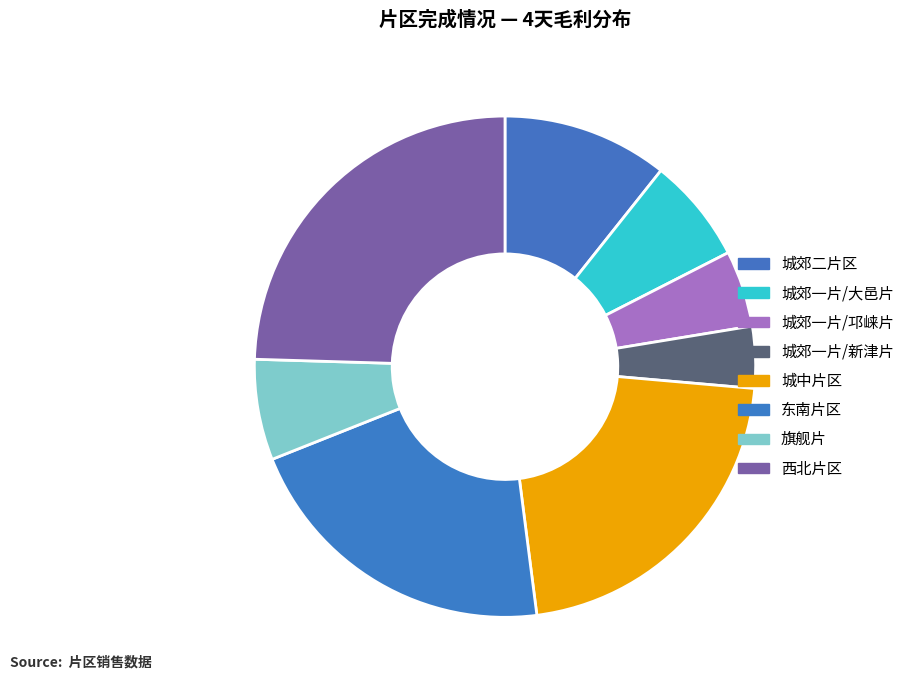

How many segments does this pie chart have?

8